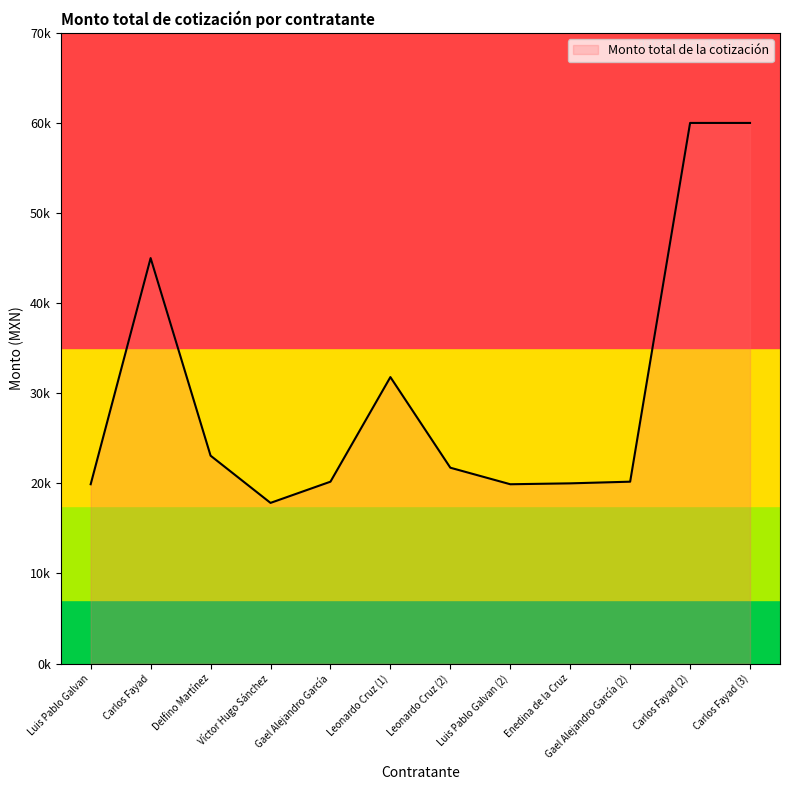

The chart shows a value of 12310.8 at Leonardo Cruz (2). True or false?

False